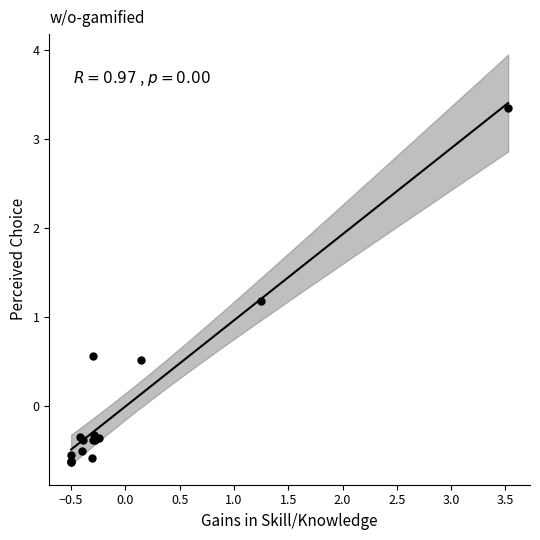

What Y value in the scatter plot is closest to 1?

1.2